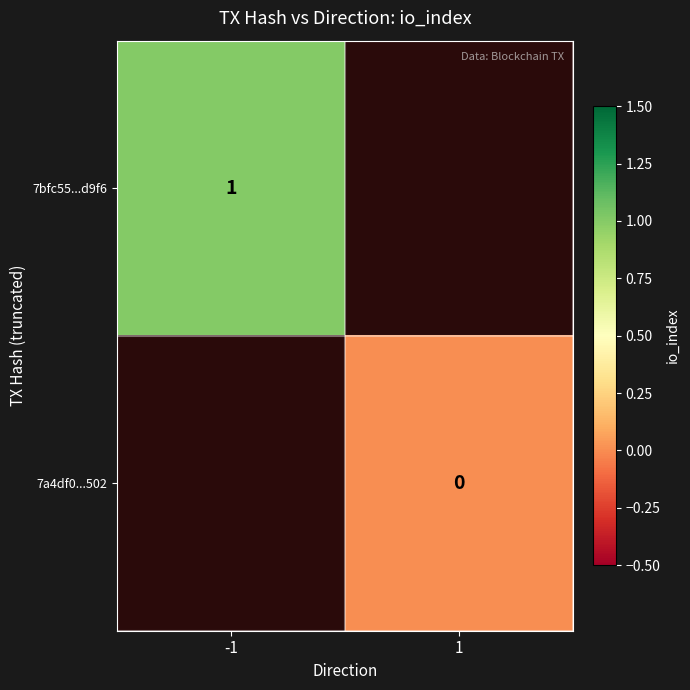

The 7bfc55...d9f6 series shows 1 at -1. True or false?

True